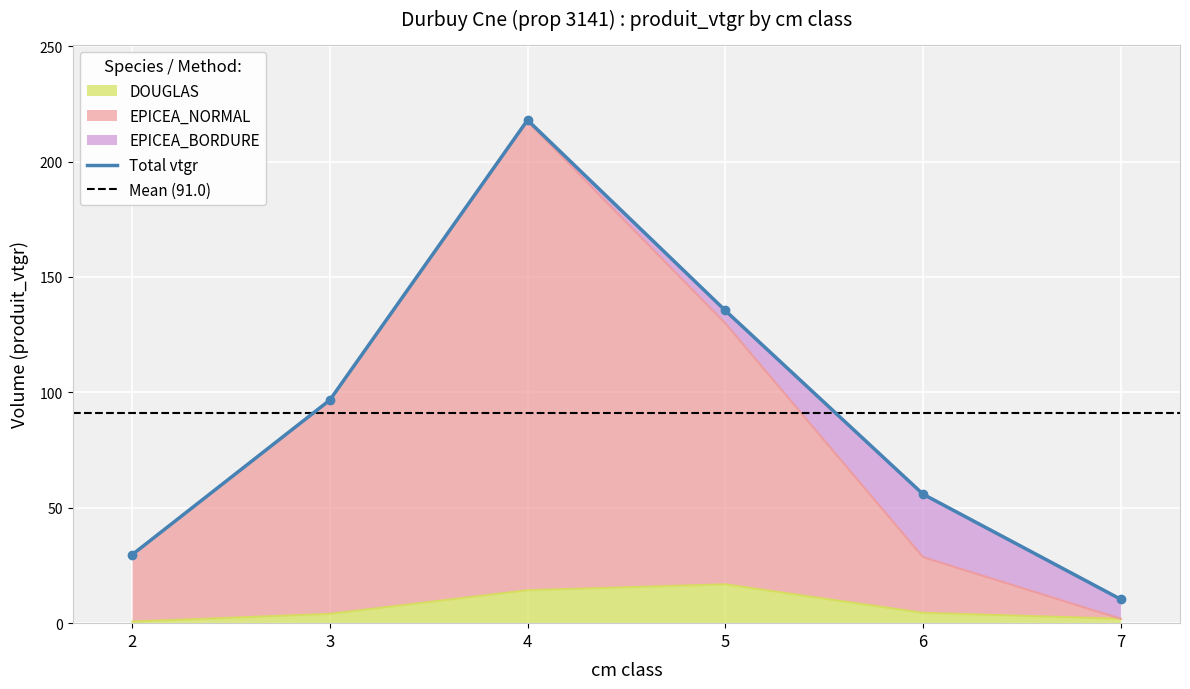

What is the value of the EPICEA_NORMAL point at the 3rd from the left?

217.3